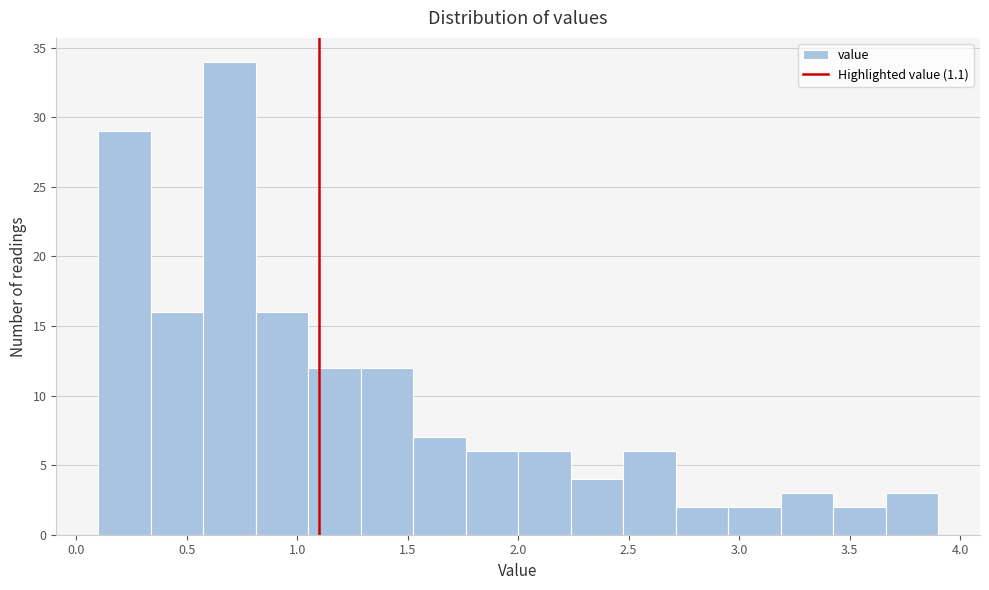

Reading left to right, transcribe this chart: for each bar, give the range it covers on the x-axis and its height. Neither the bar edges nor the heights are printed on the chart, so give them approximately, as read against the axes.

0.10 to 0.35: 29
0.35 to 0.60: 16
0.60 to 0.80: 34
0.80 to 1.05: 16
1.05 to 1.30: 12
1.30 to 1.55: 12
1.55 to 1.75: 7
1.75 to 2.00: 6
2.00 to 2.25: 6
2.25 to 2.50: 4
2.50 to 2.70: 6
2.70 to 2.95: 2
2.95 to 3.20: 2
3.20 to 3.45: 3
3.45 to 3.65: 2
3.65 to 3.90: 3